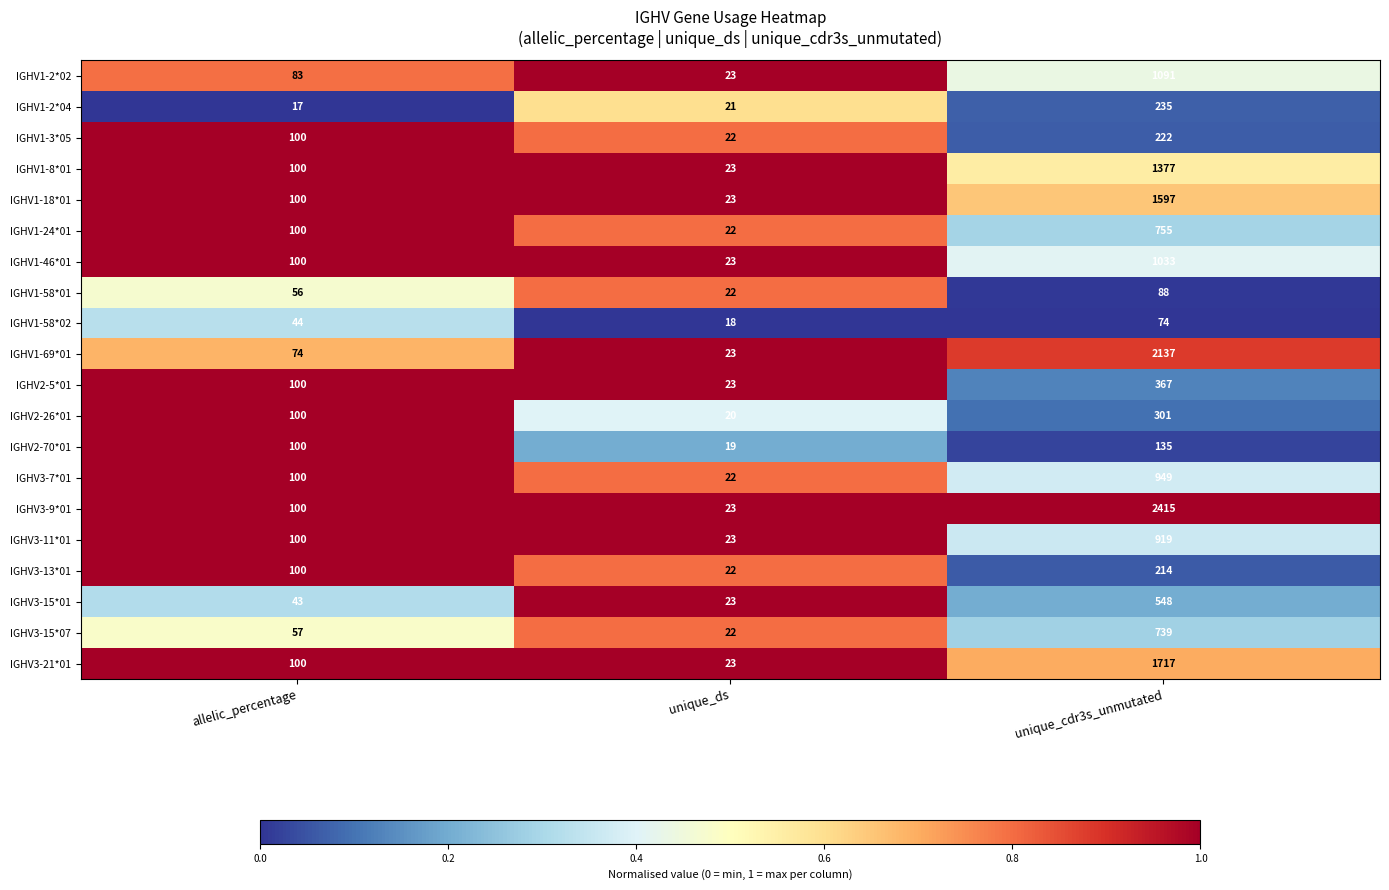

List the labels in order of IGHV1-58*01 value, smallest first.

unique_ds, allelic_percentage, unique_cdr3s_unmutated